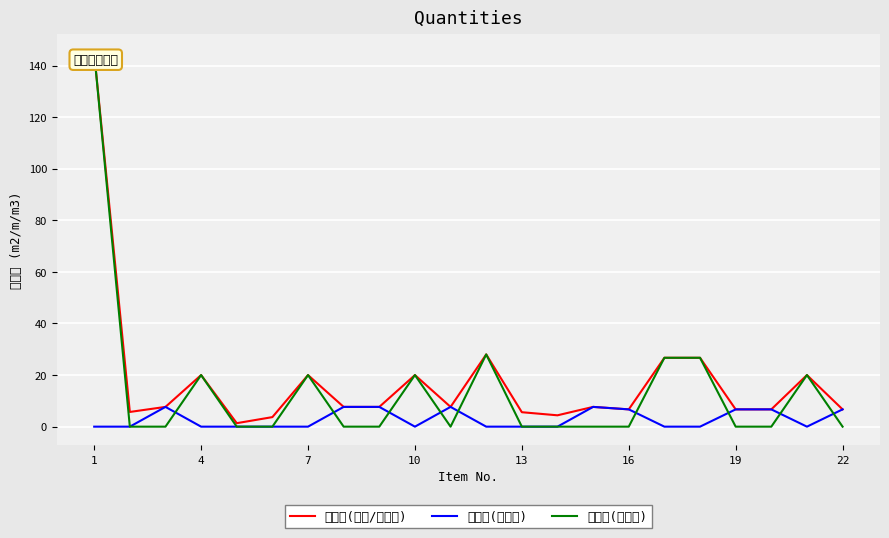

Count the number of data series in this chart.

3